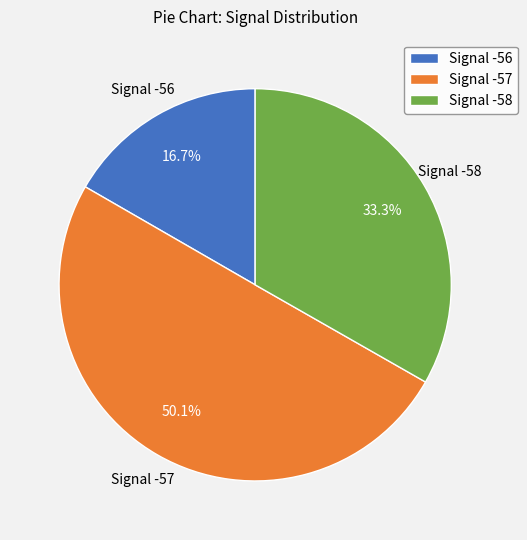

Count the number of slices in the pie.

3